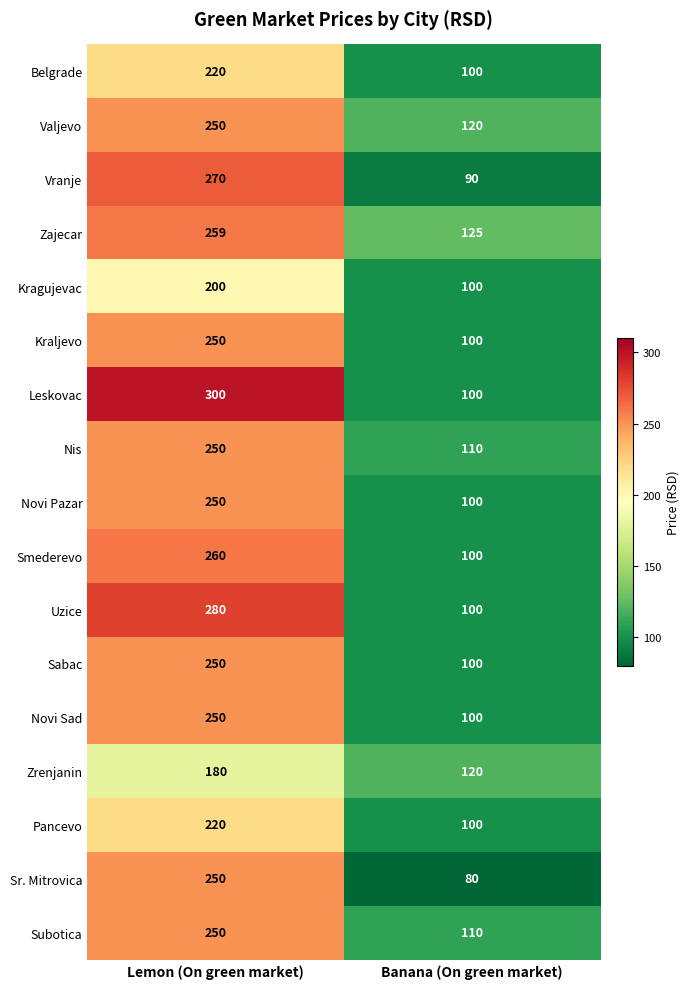

What is the sum of the Novi Sad values at Lemon (On green market) and Banana (On green market)?

350